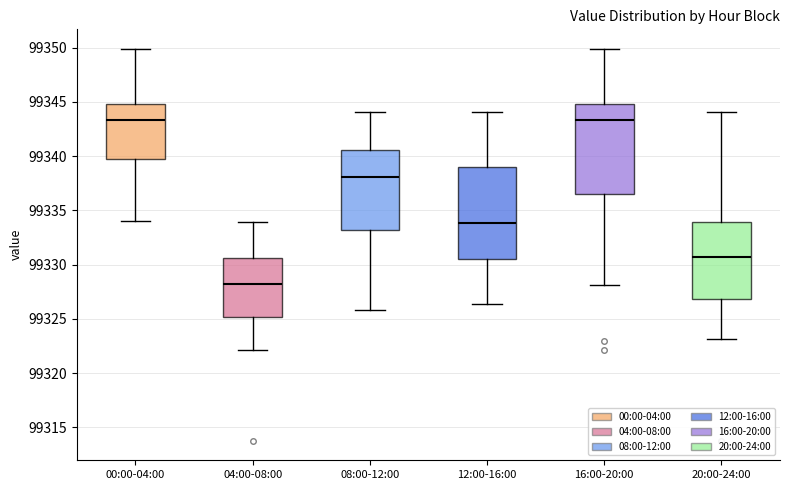

Reading left to right, read every box against the y-axis: the position of its median line, the range the box covers, and the ends of its whiskers. The values are not printed on the chart, so give them approximately, as read against the axis.

00:00-04:00: median 99343.5, box 99339.5 to 99345.0, whiskers 99334.0 to 99350.0
04:00-08:00: median 99328.0, box 99325.0 to 99330.5, whiskers 99322.0 to 99334.0
08:00-12:00: median 99338.0, box 99333.0 to 99340.5, whiskers 99326.0 to 99344.0
12:00-16:00: median 99334.0, box 99330.5 to 99339.0, whiskers 99326.5 to 99344.0
16:00-20:00: median 99343.5, box 99336.5 to 99345.0, whiskers 99328.0 to 99350.0
20:00-24:00: median 99330.5, box 99327.0 to 99334.0, whiskers 99323.0 to 99344.0